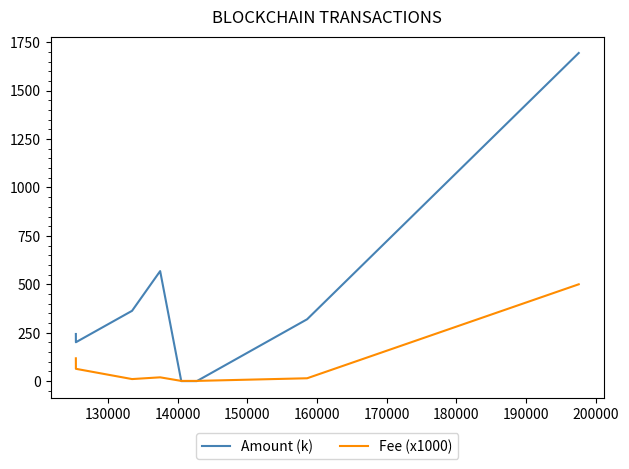

List the series in order of their peak value, highest first.

Amount (k), Fee (x1000)